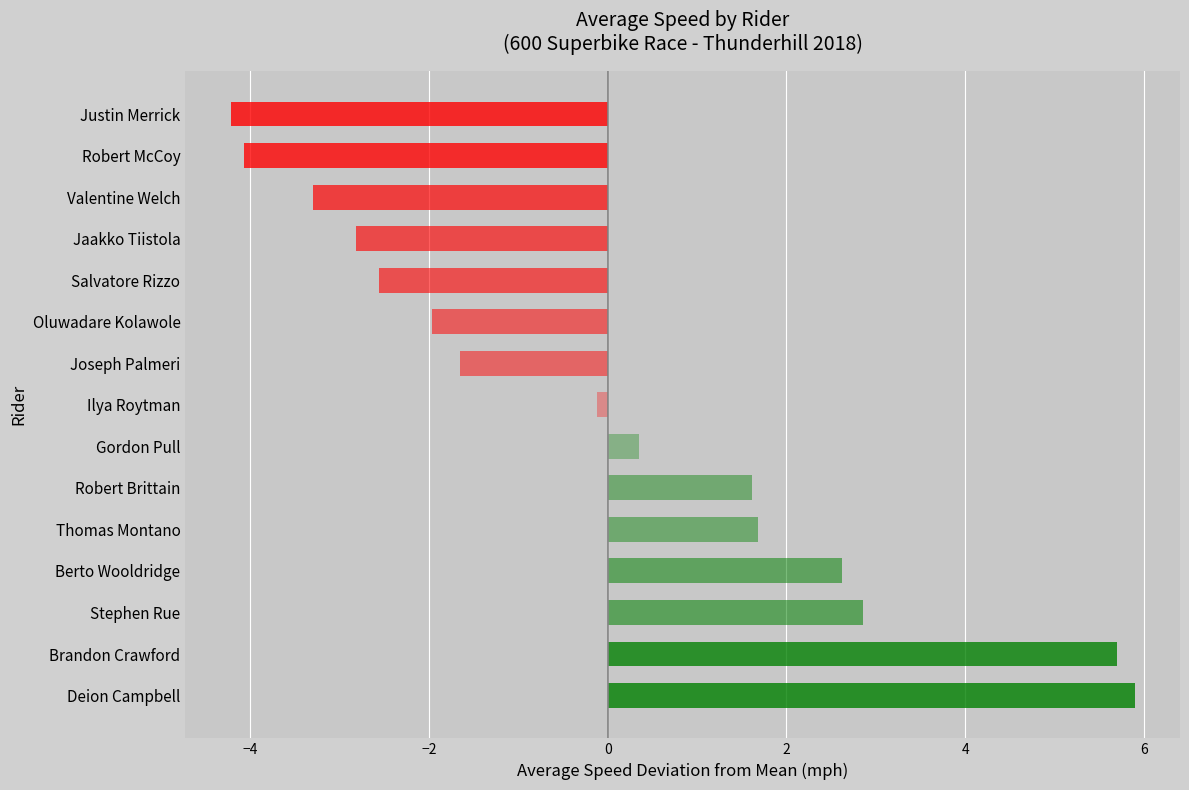

Between Berto Wooldridge and Deion Campbell, which is larger?

Deion Campbell